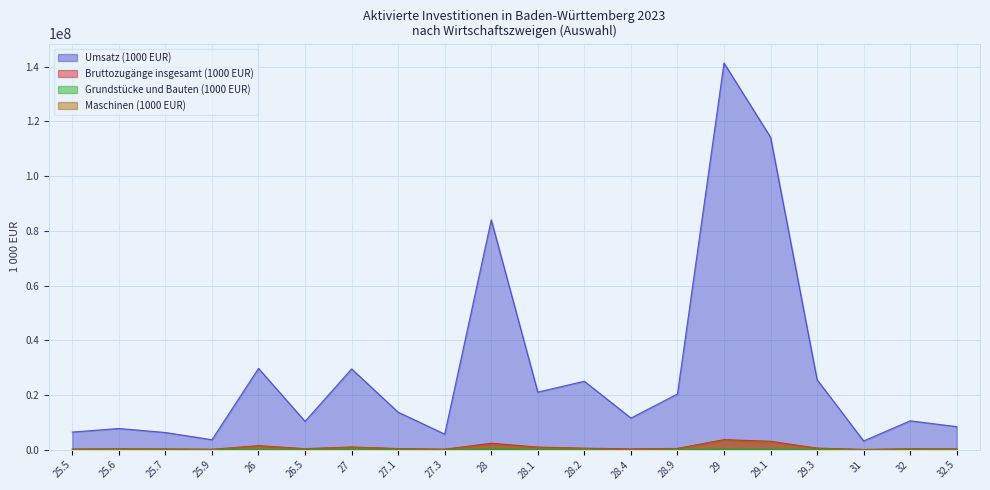

What position from the left is 27.3?

9